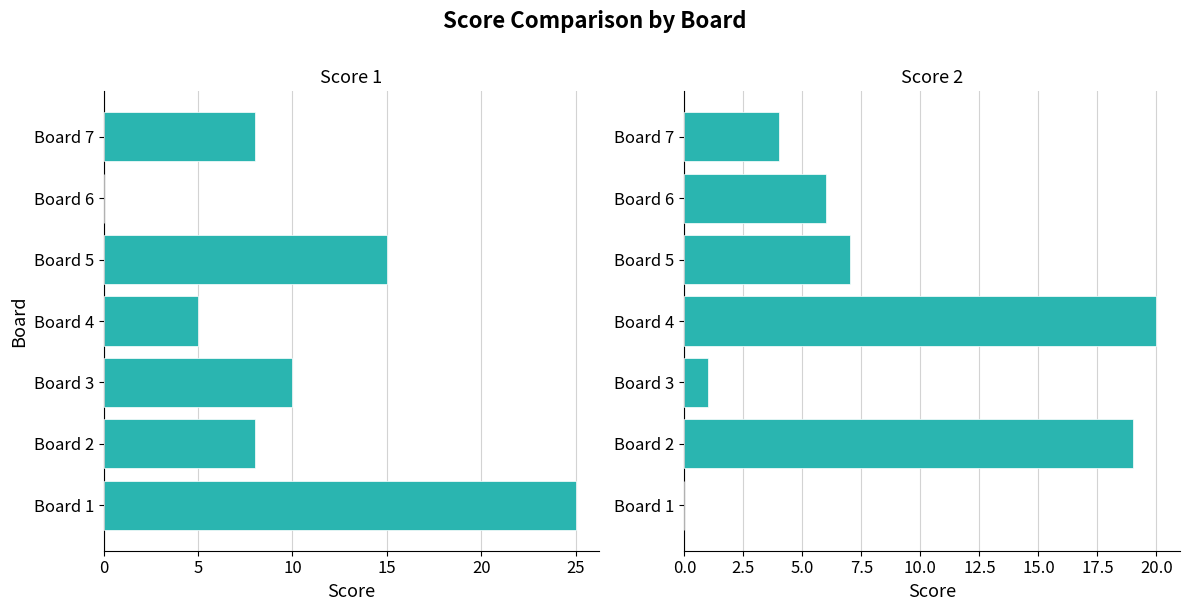

How many bars are there in total?

14